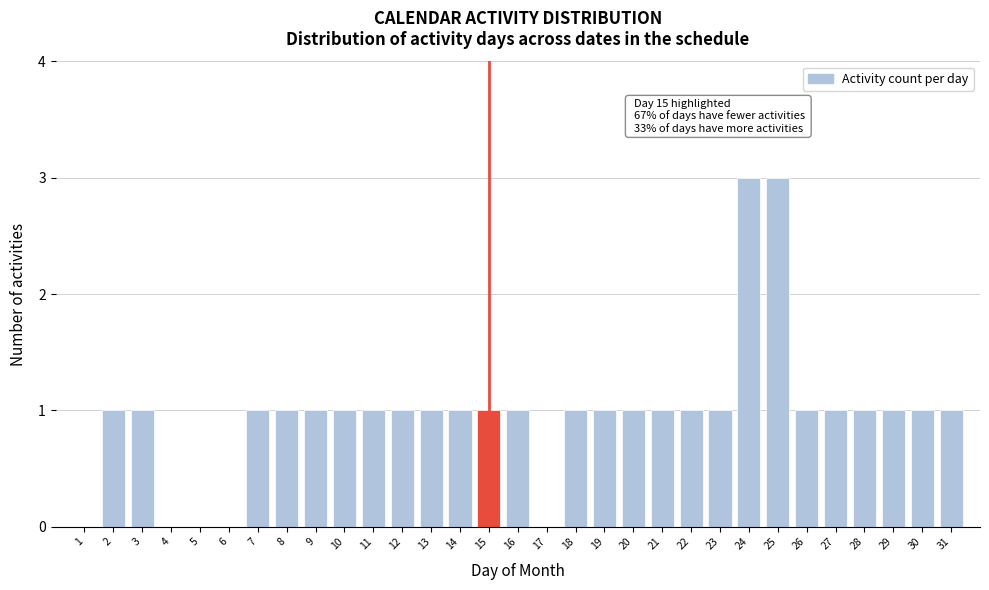

What is the greatest value displayed?

3